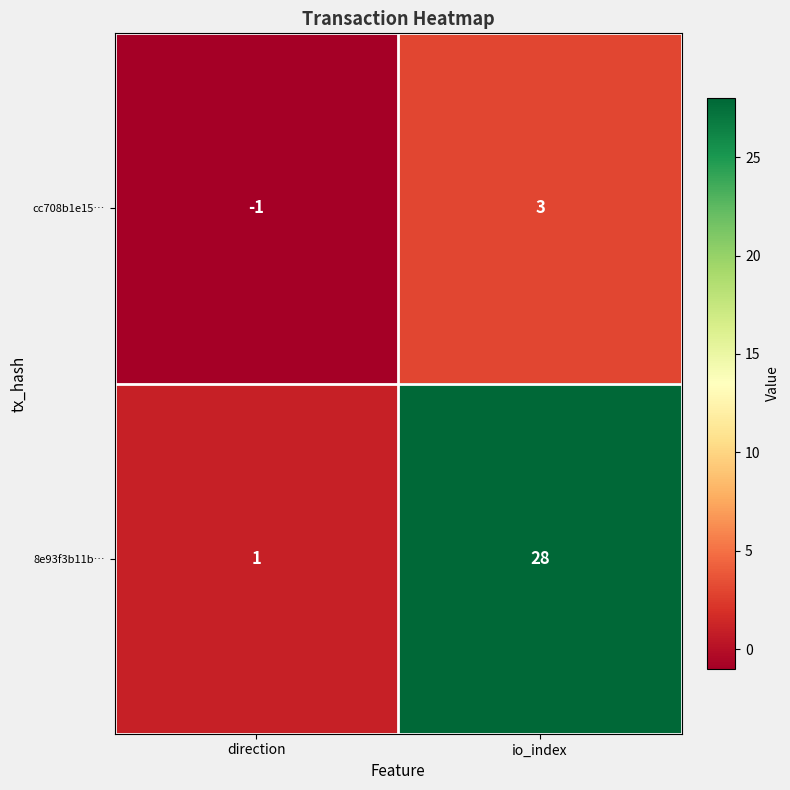

At how many categories does at least one series exceed 4?

1